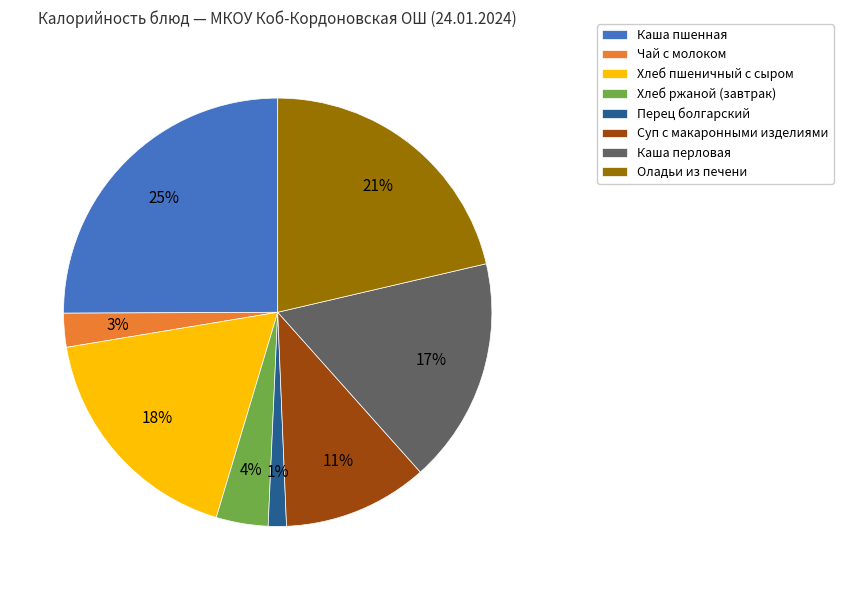

To the nearest percent, what is the average slice percentage?

12%